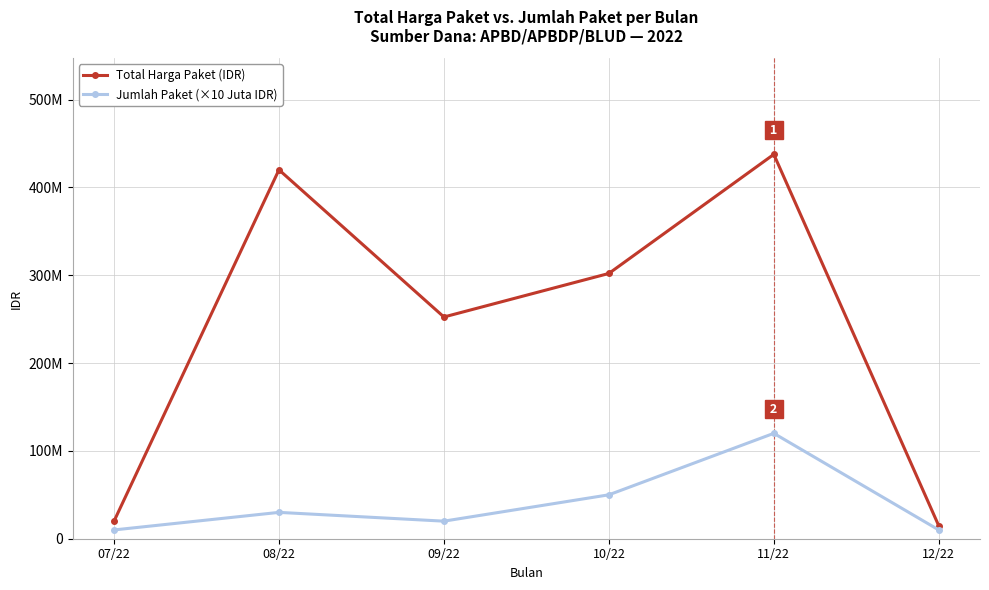

True or false: Total Harga Paket (IDR) and Jumlah Paket (×10 Juta IDR) cross at least once.

False